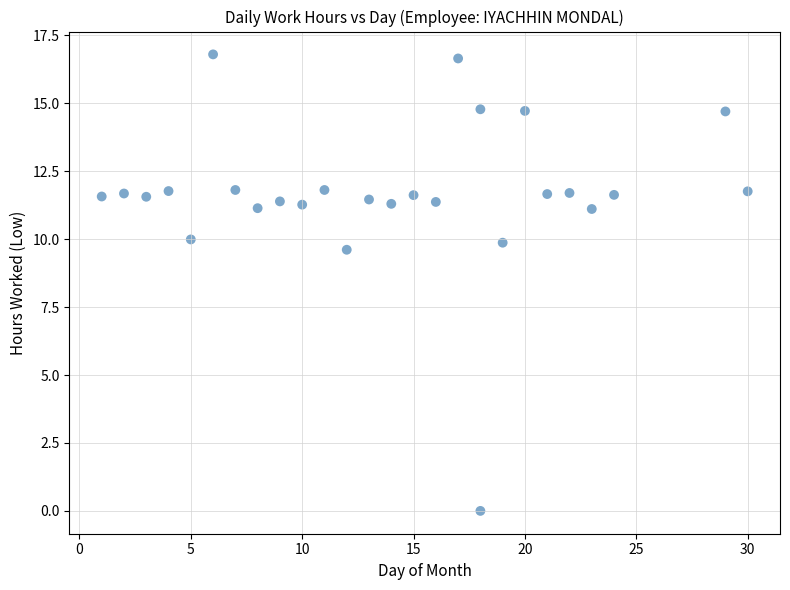

What is the range of Y values (max minus min)?

16.8